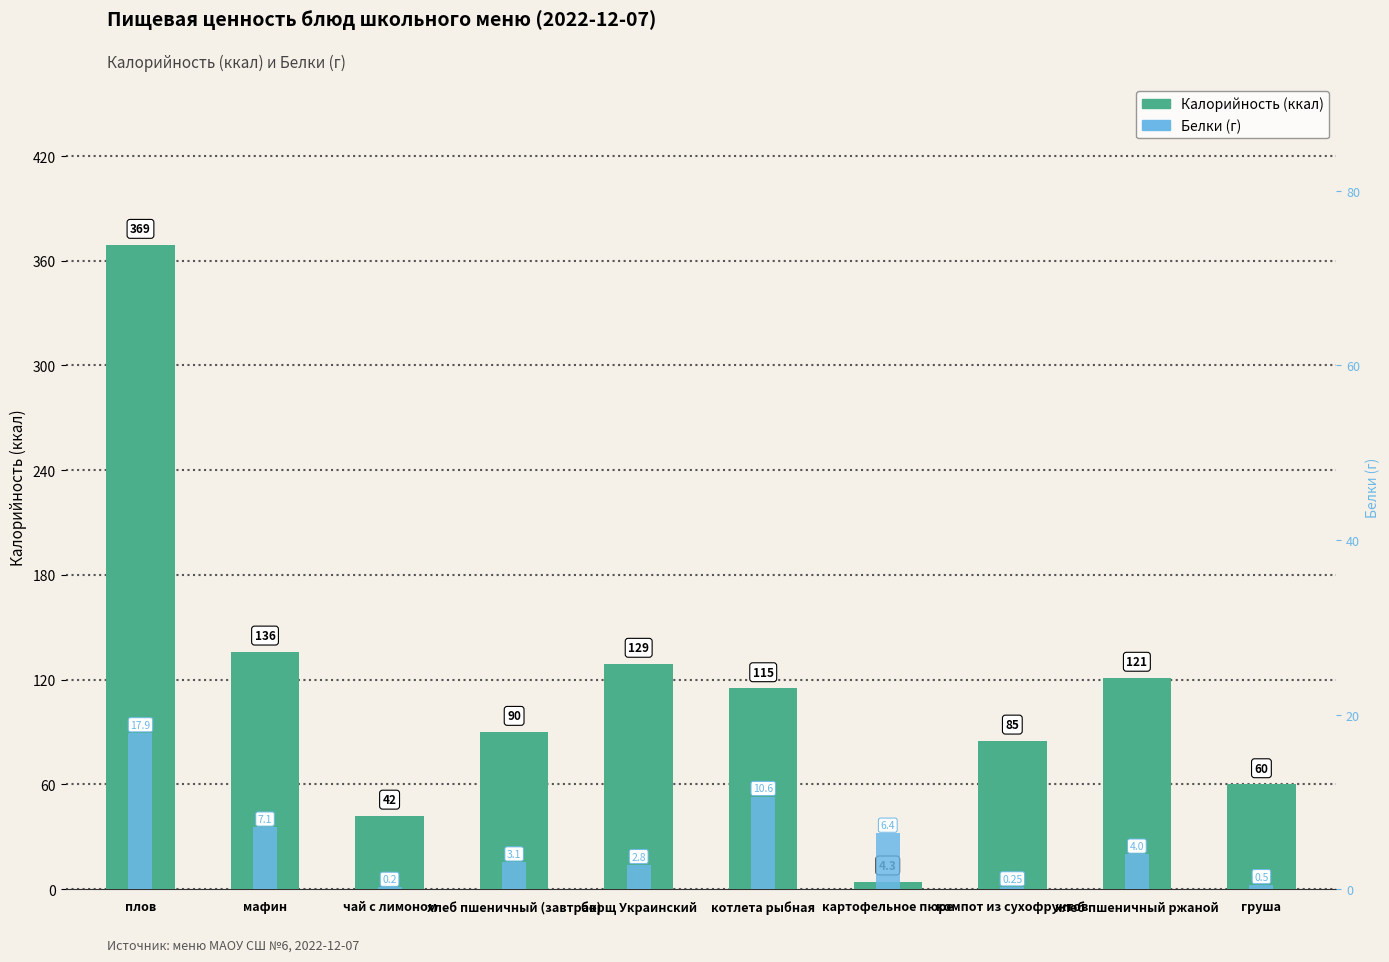

Is it true that Калорийность equals 215.3 at плов?

False